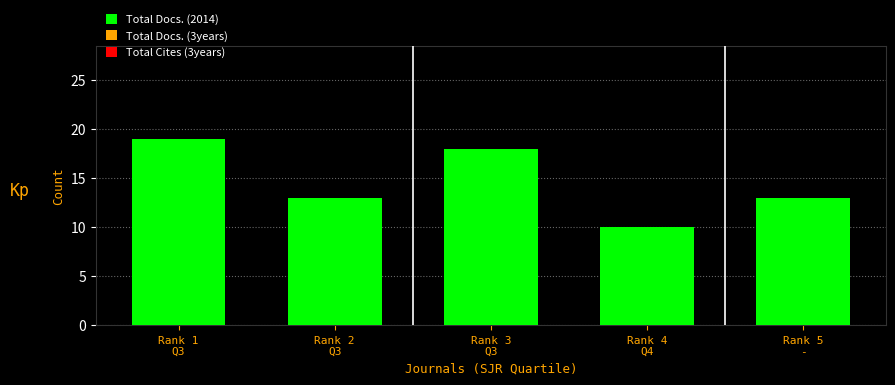

What is the difference between the second highest and minimum values?

8